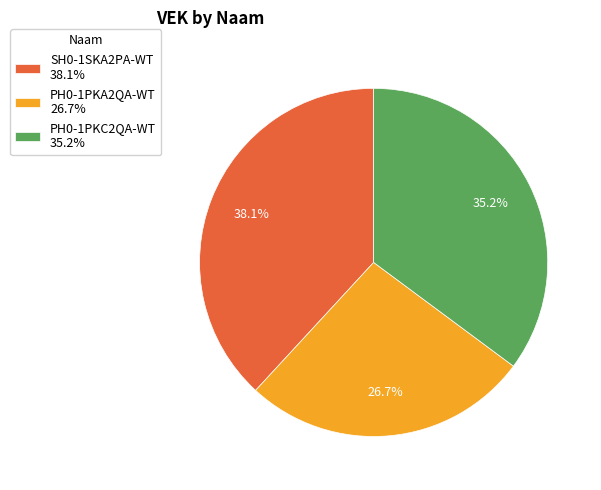

Between PH0-1PKC2QA-WT and PH0-1PKA2QA-WT, which is larger?

PH0-1PKC2QA-WT